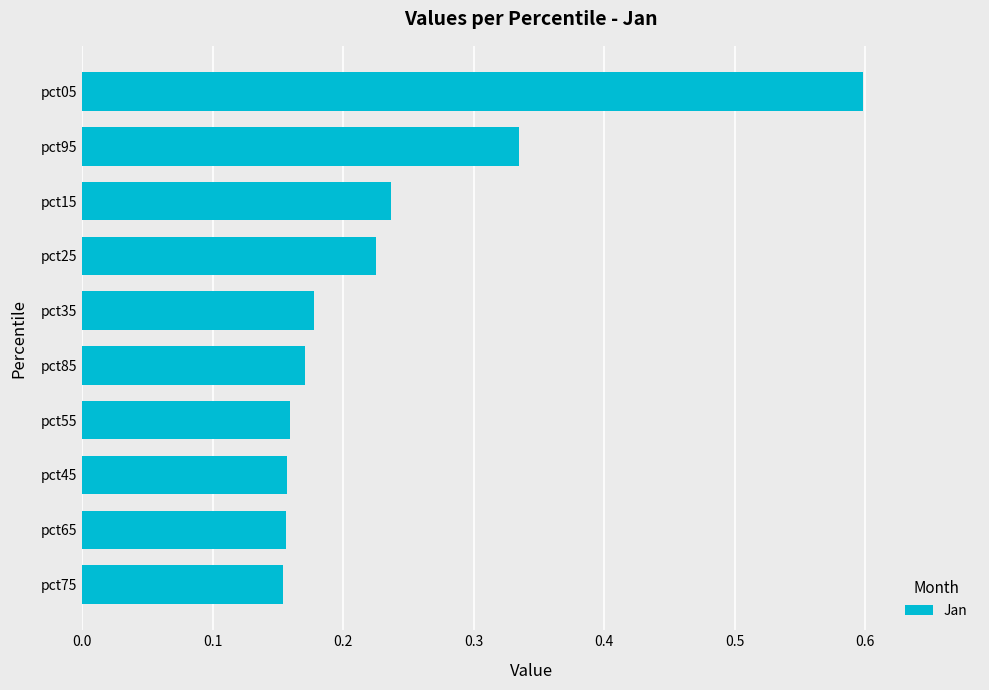

What is the sum of all values?

2.4